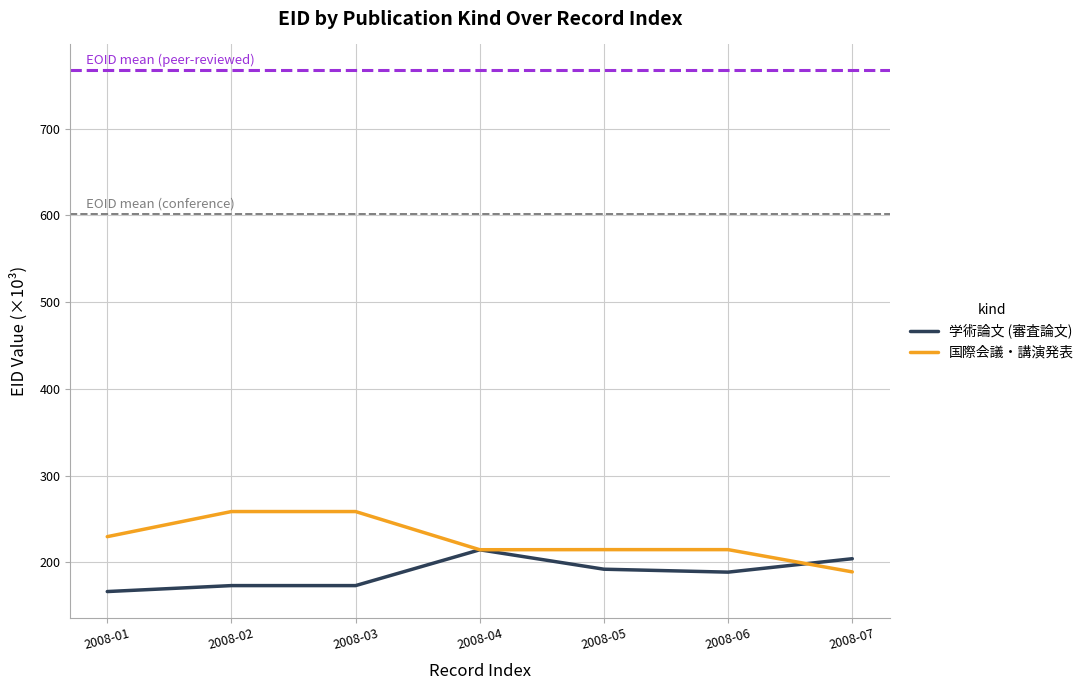

At how many categories does at least one series exceed 174?

7